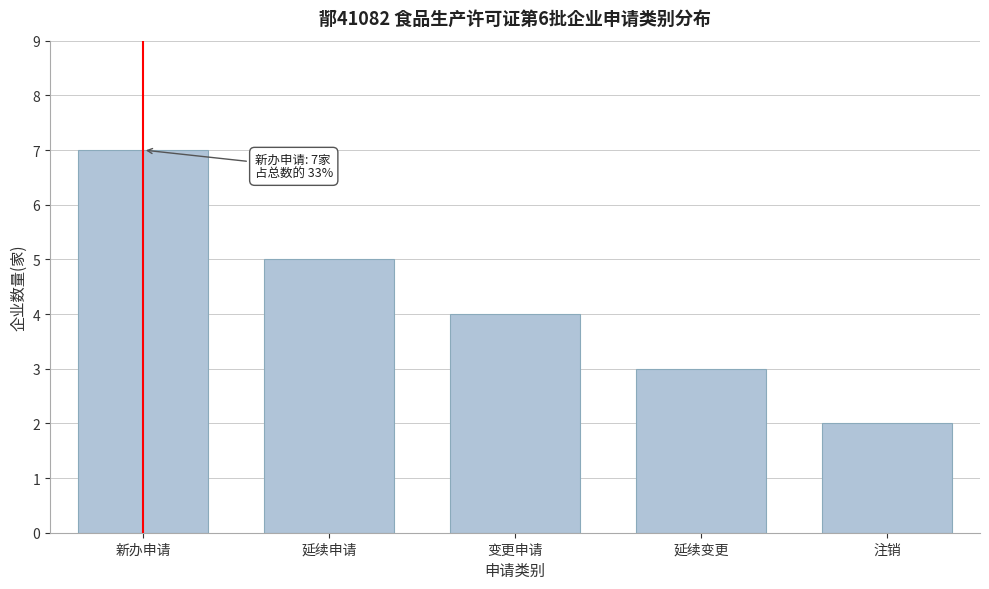

Reading left to right, what are all the values shown in this chart?

新办申请=7	延续申请=5	变更申请=4	延续变更=3	注销=2